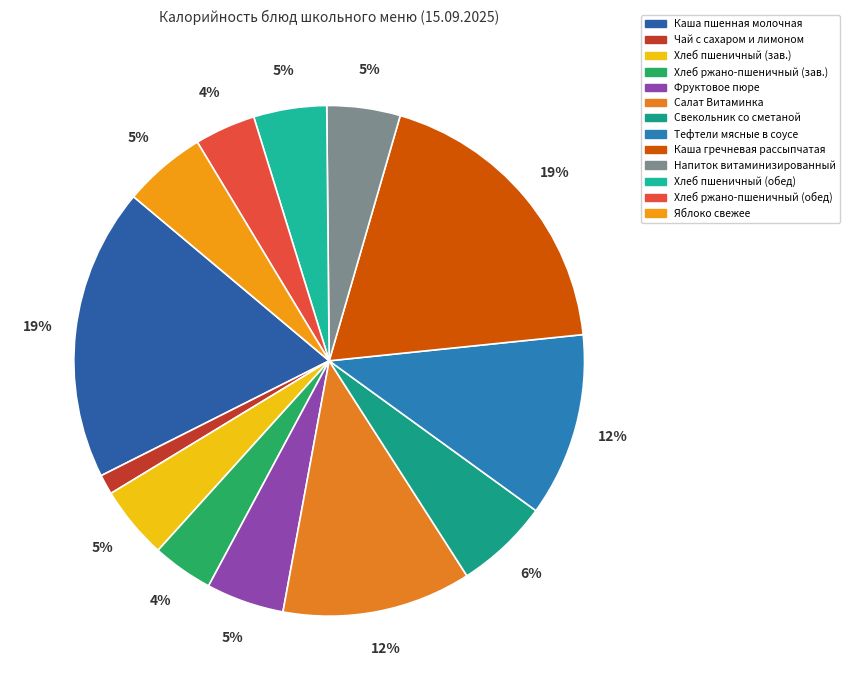

Count the number of slices in the pie.

13